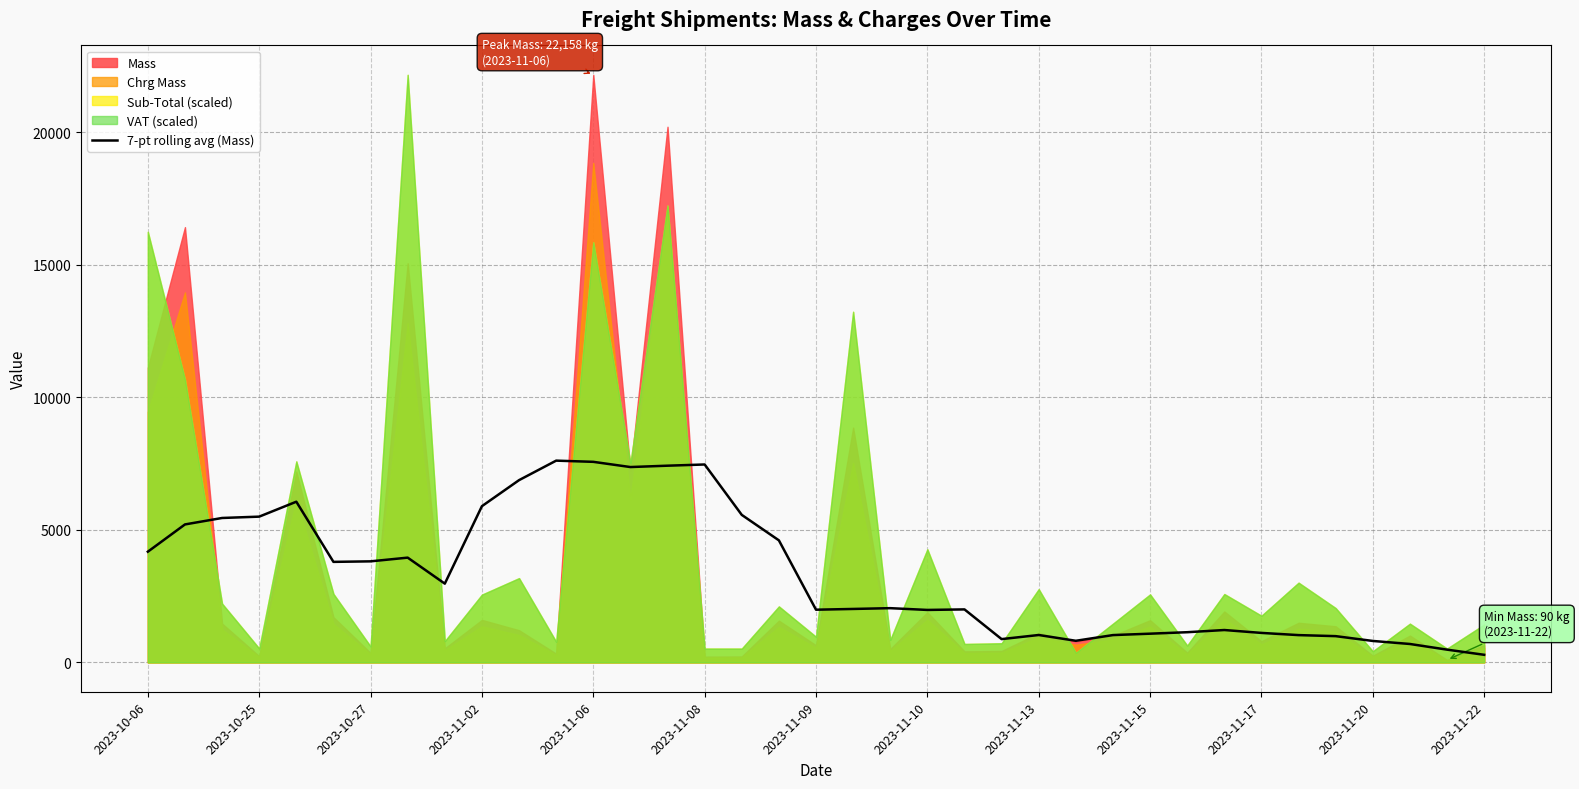

True or false: there are more than 1 points higher than both neighbors.

True